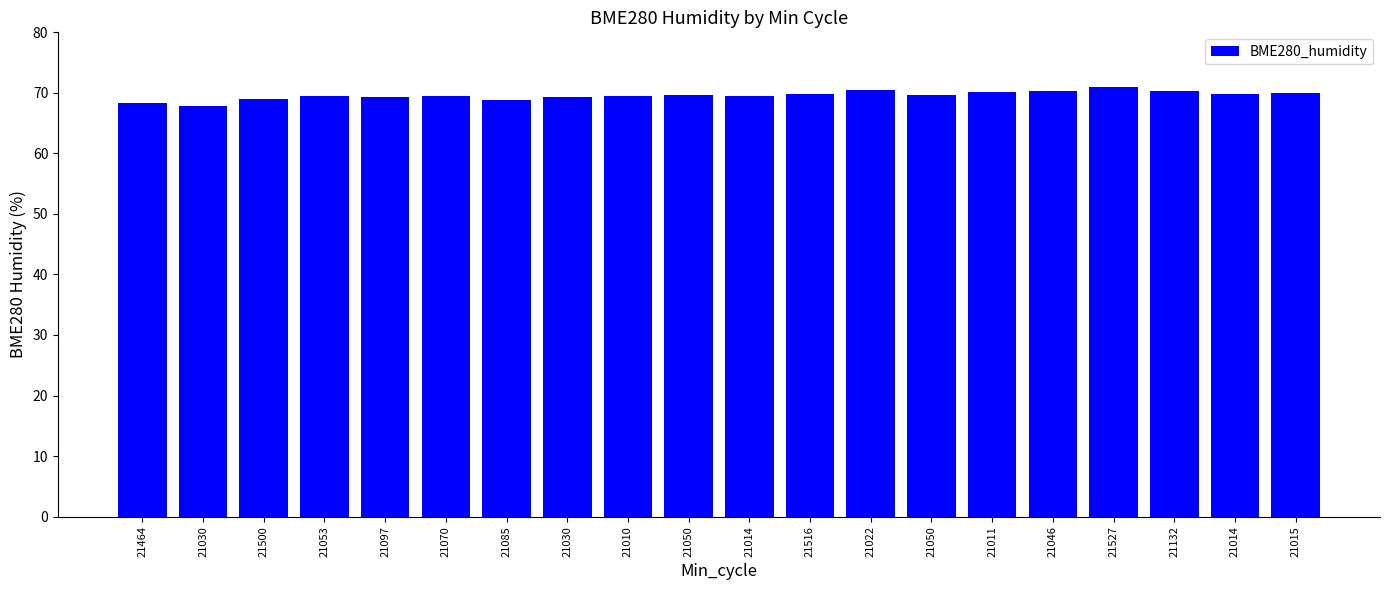

Rank the categories by value from highest to lowest.

21527, 21022, 21046, 21132, 21011, 21015, 21014, 21516, 21050, 21050, 21014, 21053, 21010, 21070, 21097, 21030, 21500, 21085, 21464, 21030